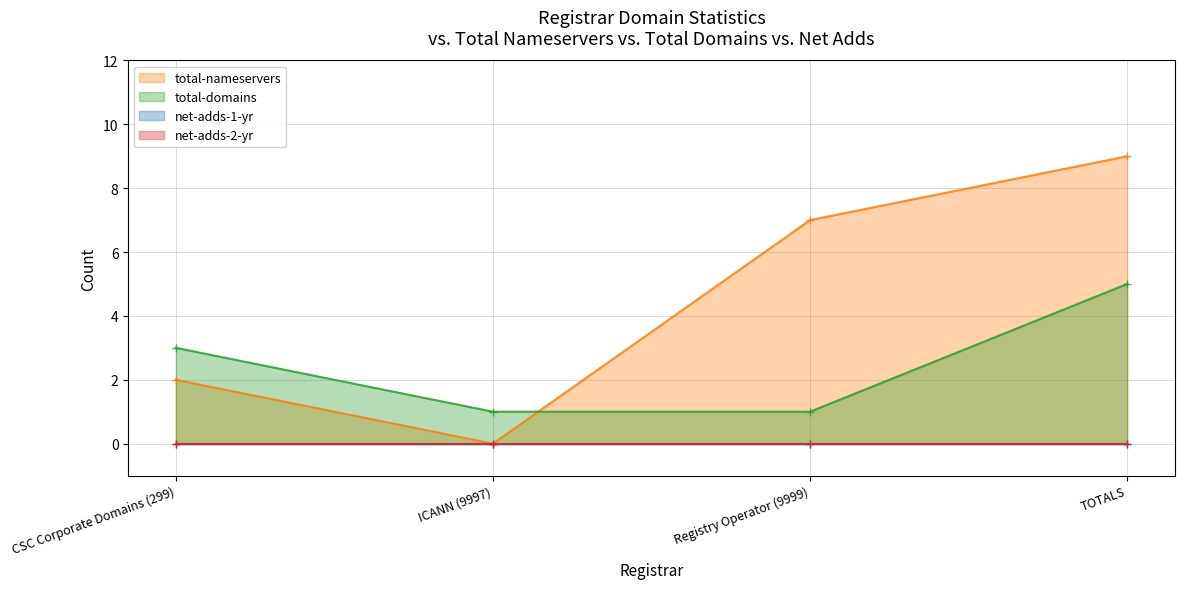

At which label does total-domains reach its peak?

TOTALS